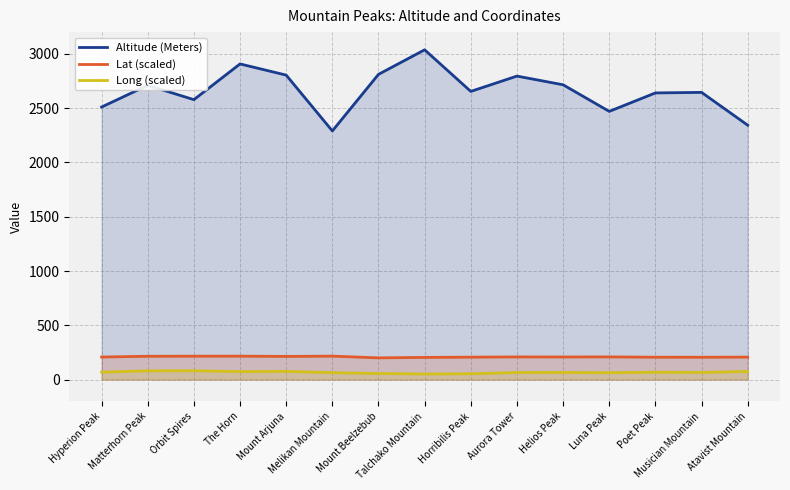

At Luna Peak, list the series in order from largest to smallest.

Altitude (Meters), Lat (scaled), Long (scaled)